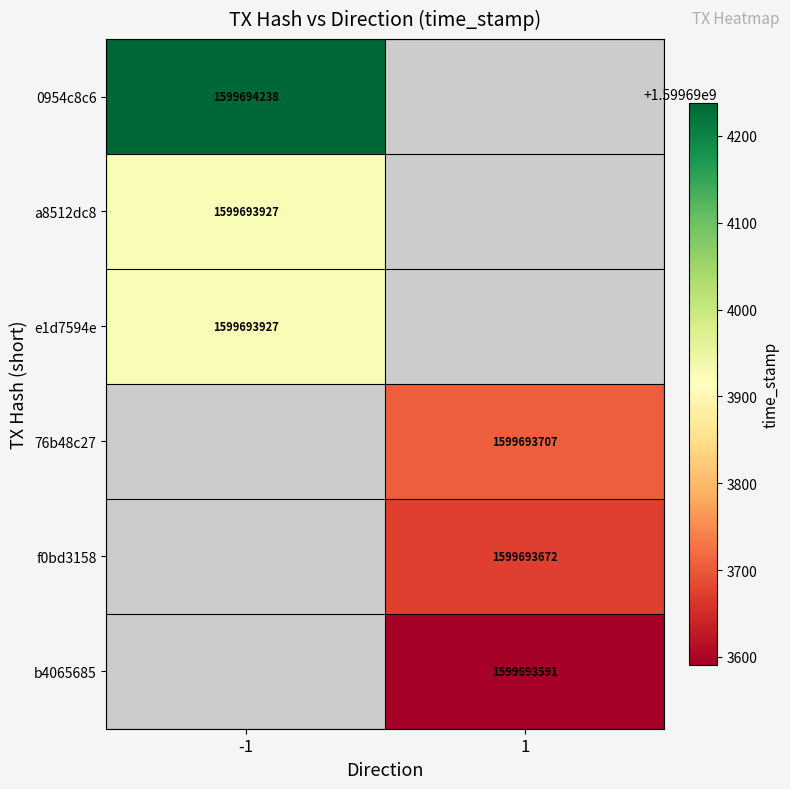

Which has a higher value, direction or time_stamp?

time_stamp